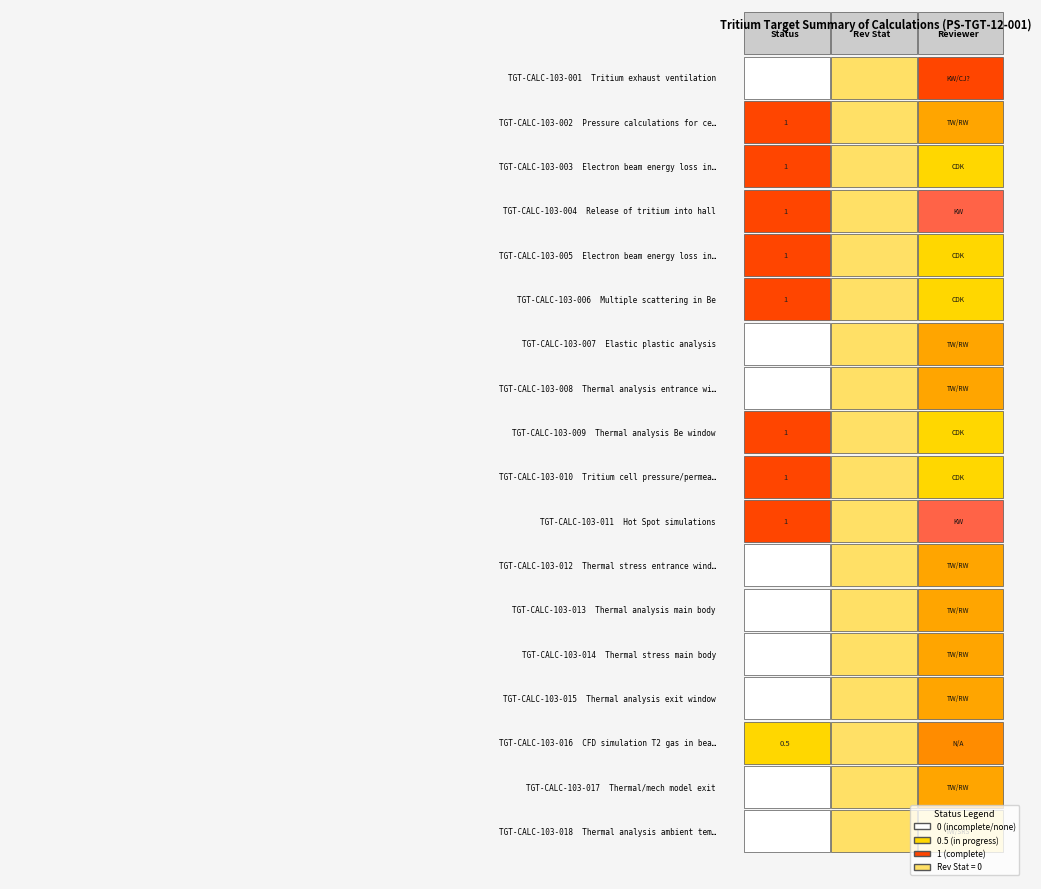

Which series changed the most between 1 and 3?

TGT-CALC-103-016